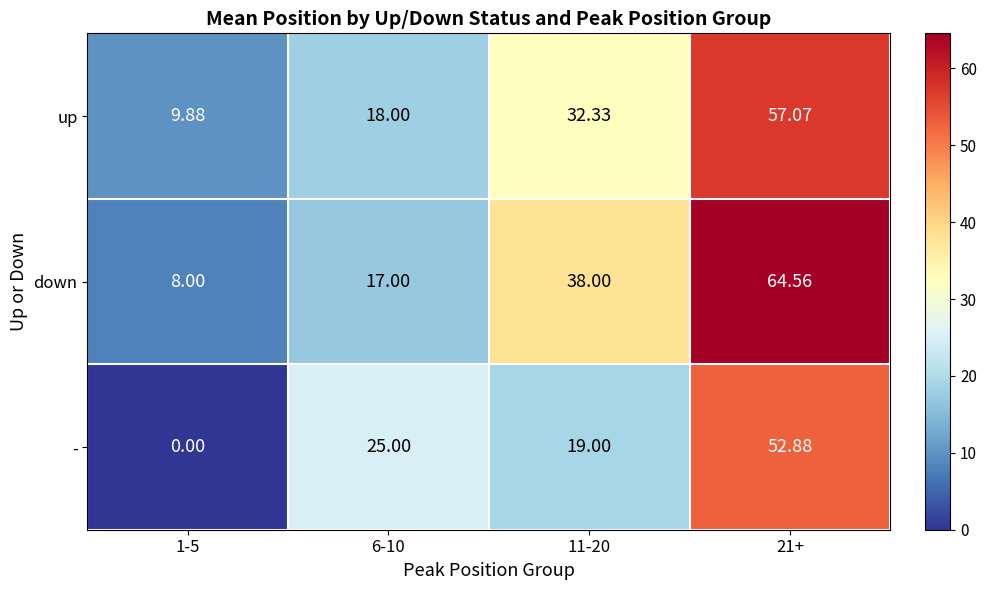

Count the number of categories in the chart.

4